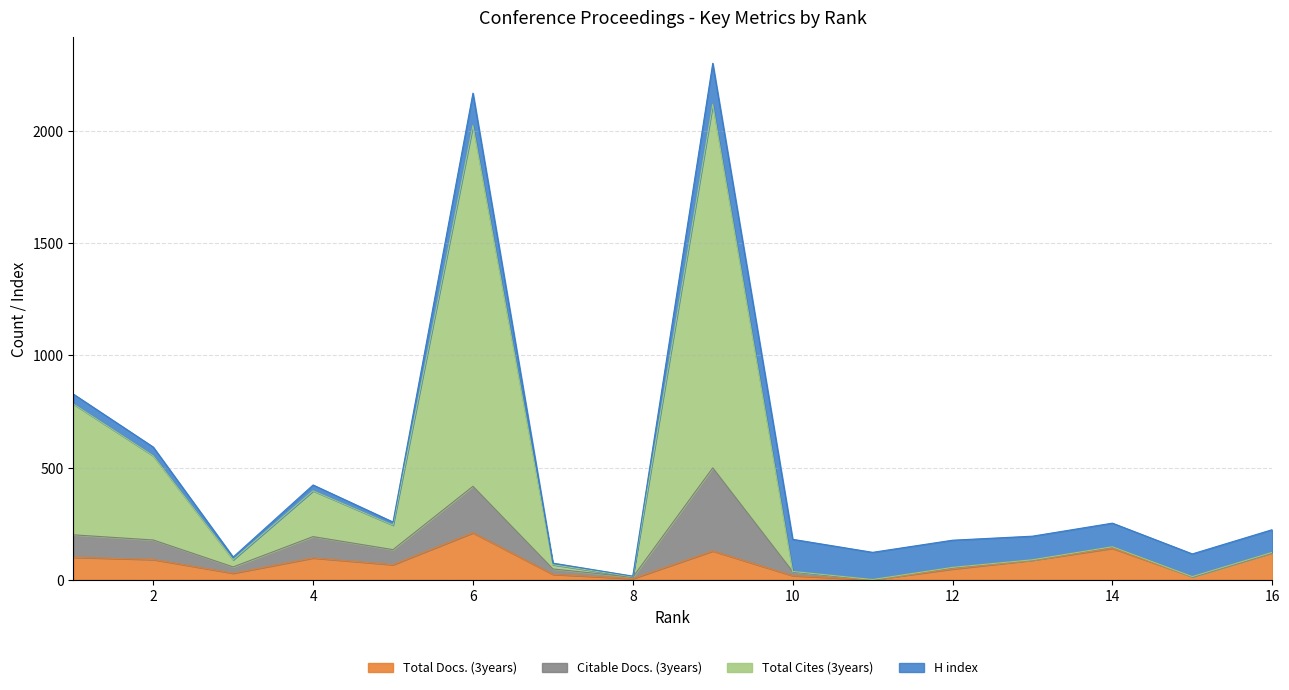

What is the sum of the Total Docs. (3years) values at 3 and 4?

128